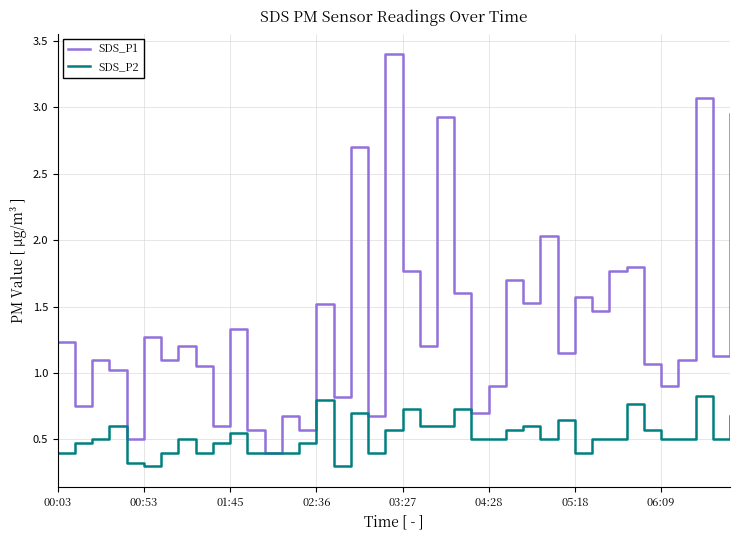

Which series has the largest total across all categories?

SDS_P1